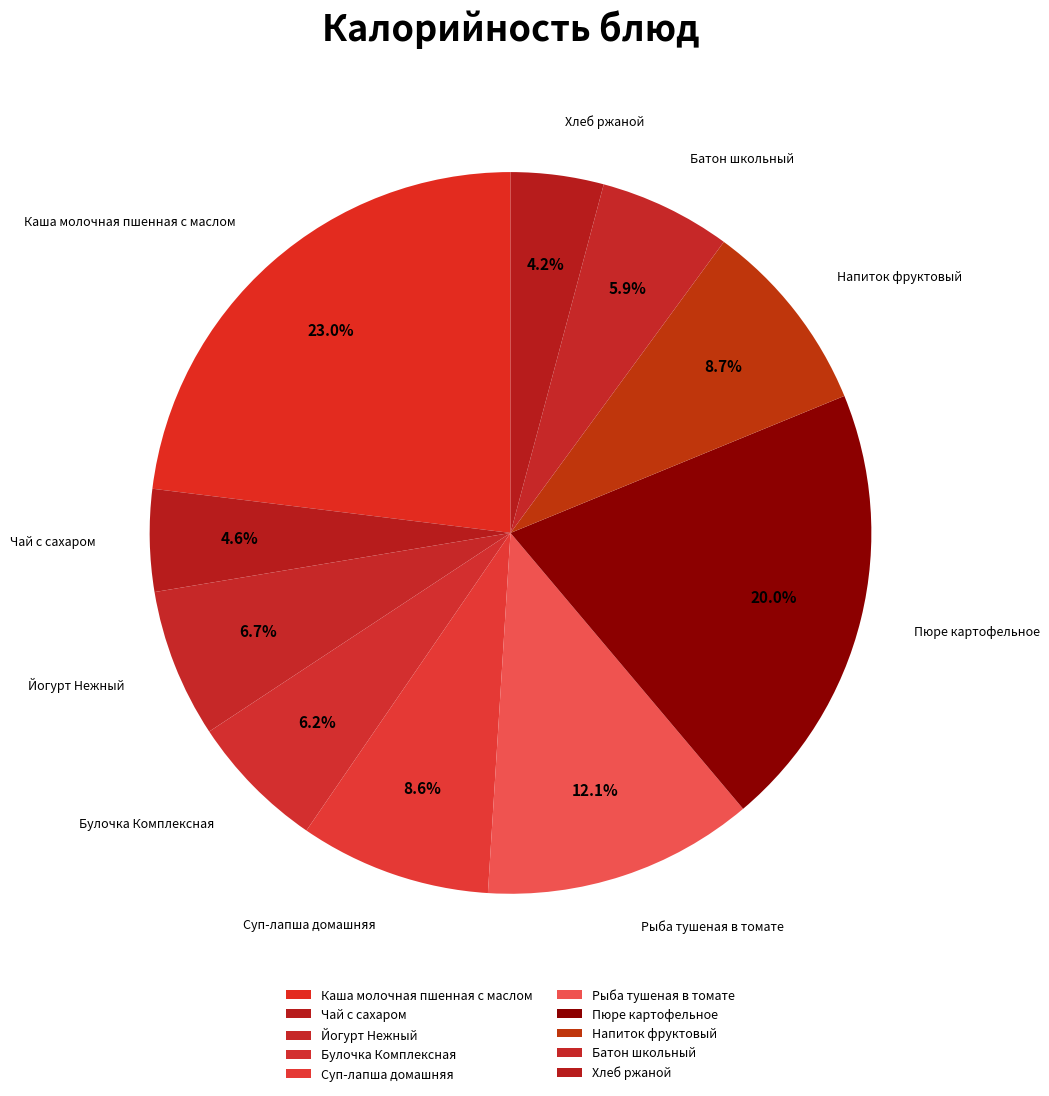

Is there a majority slice in this chart?

No